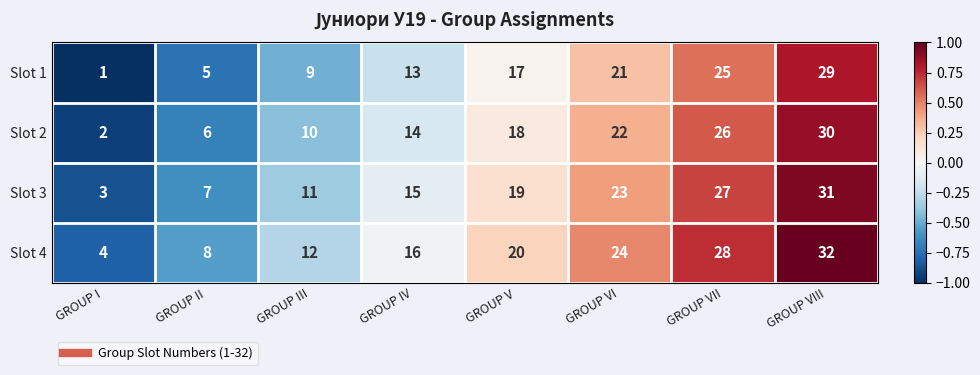

What is the greatest value displayed?

32